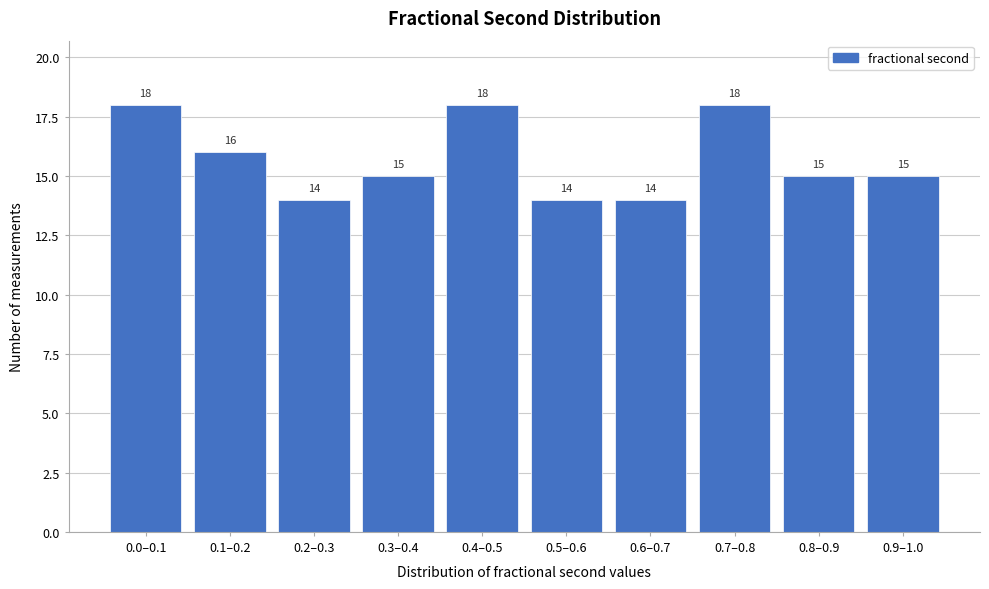

Reading left to right, extract all data points from this chart.

18	16	14	15	18	14	14	18	15	15